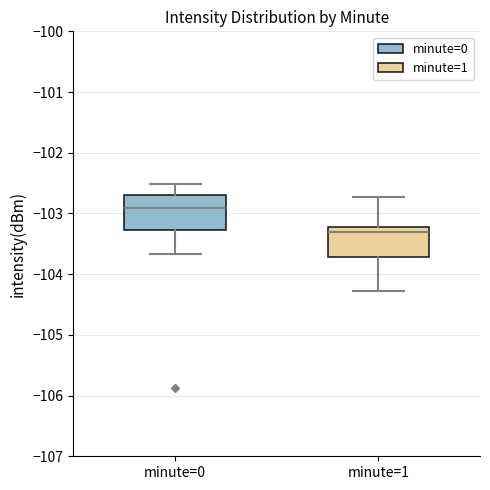

Which box has the highest median line?

minute=0